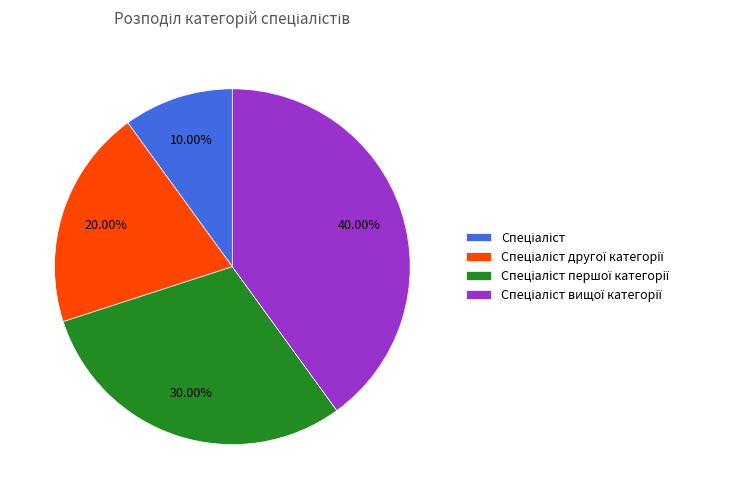

Is there any slice that represents more than half of the pie?

No